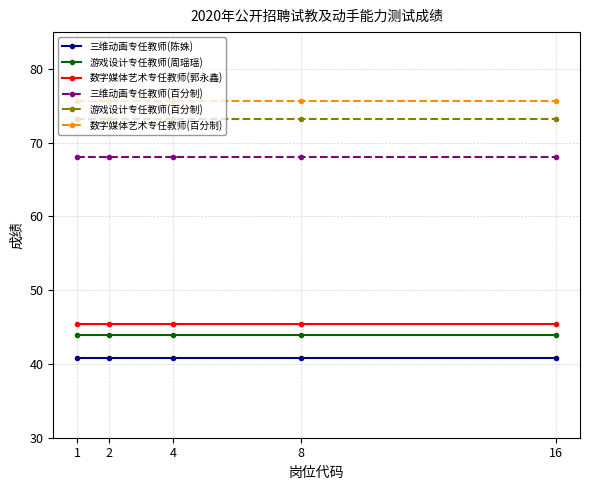

What is the total value across all series at 16?

347.2